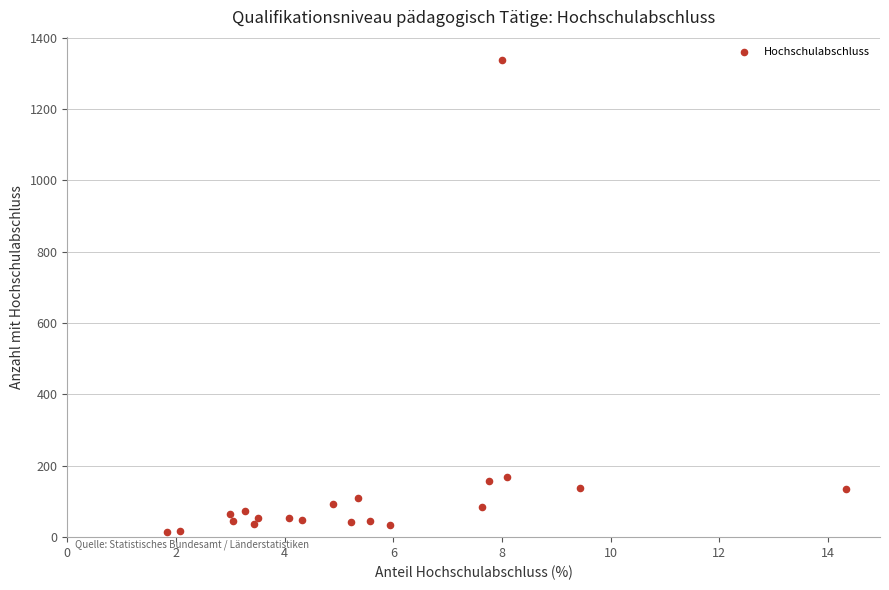

What is the range of Y values (max minus min)?

1321